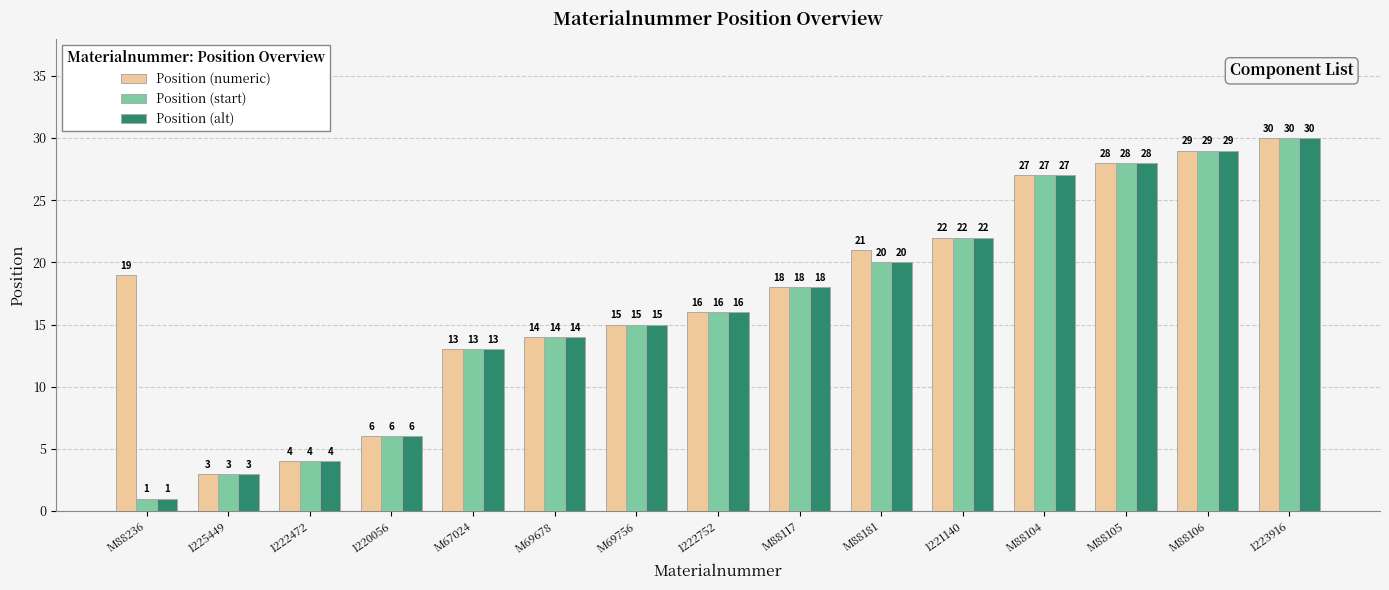

What position from the right is 1221140?

5